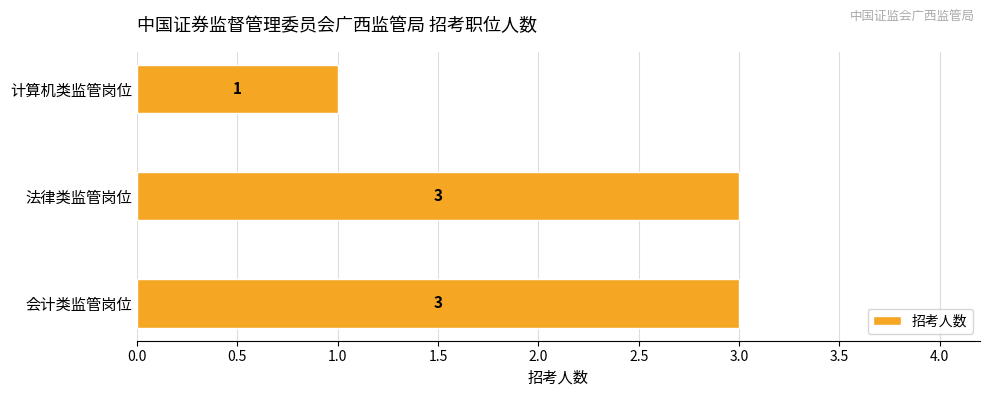

What is the greatest value displayed?

3